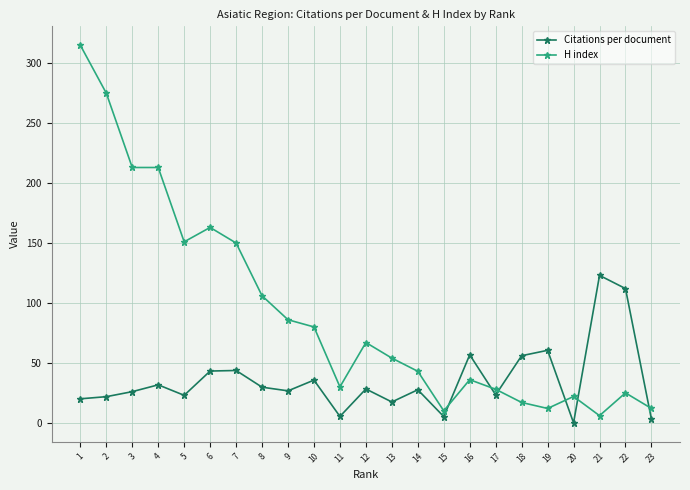

The value of Citations per document at 22 is 112.0. True or false?

True